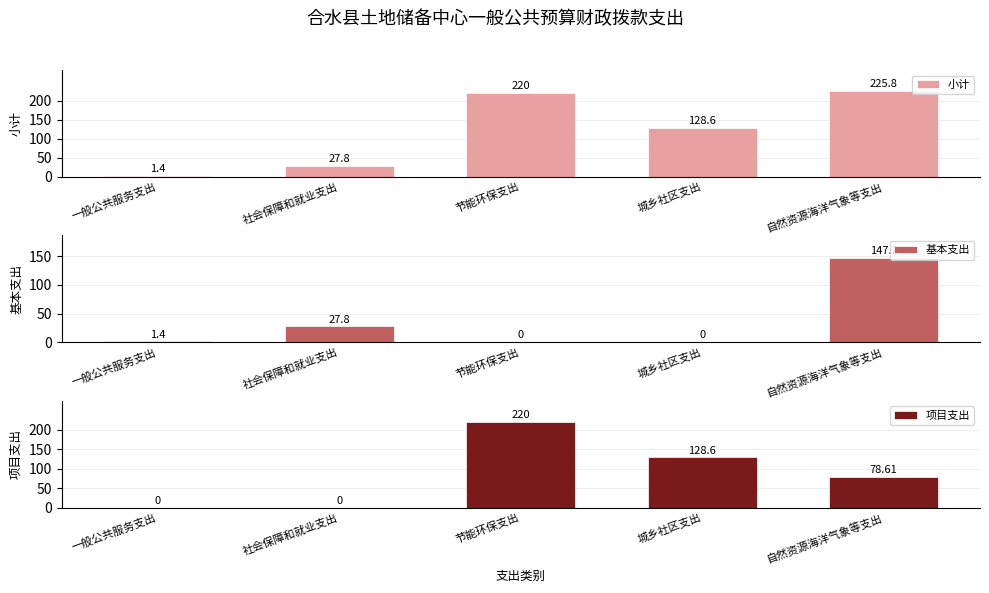

Is it true that 项目支出 equals 323.1 at 节能环保支出?

False